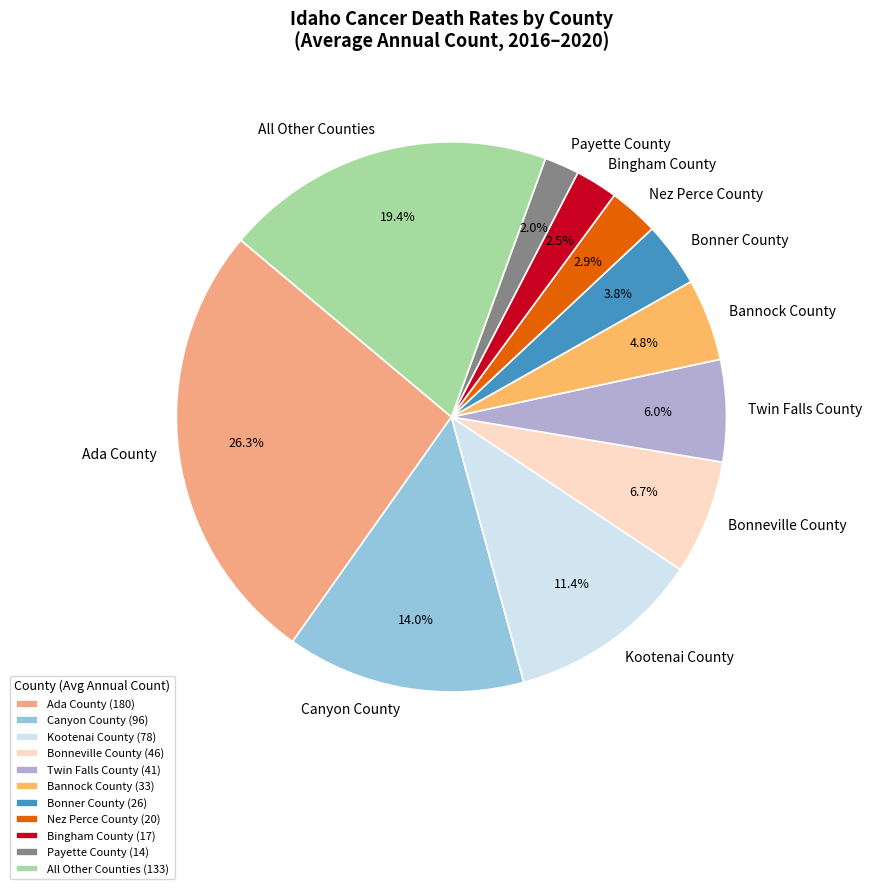

Count the number of slices in the pie.

11